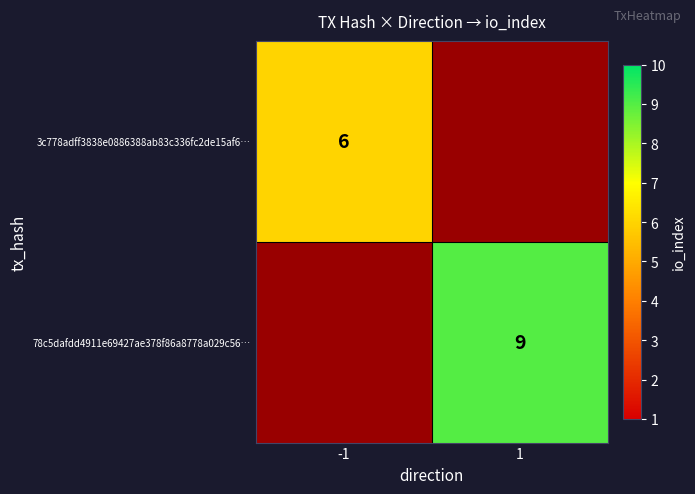

At which label is 78c5dafdd4911e69427ae378f86a8778a029c56… closest to 4?

-1